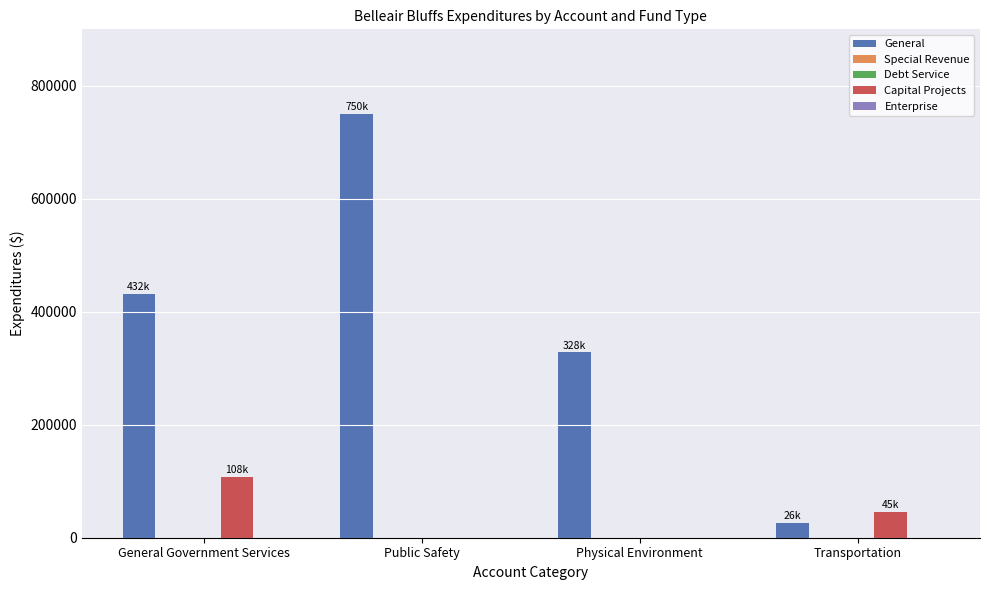

How many bars are there in each group?

5